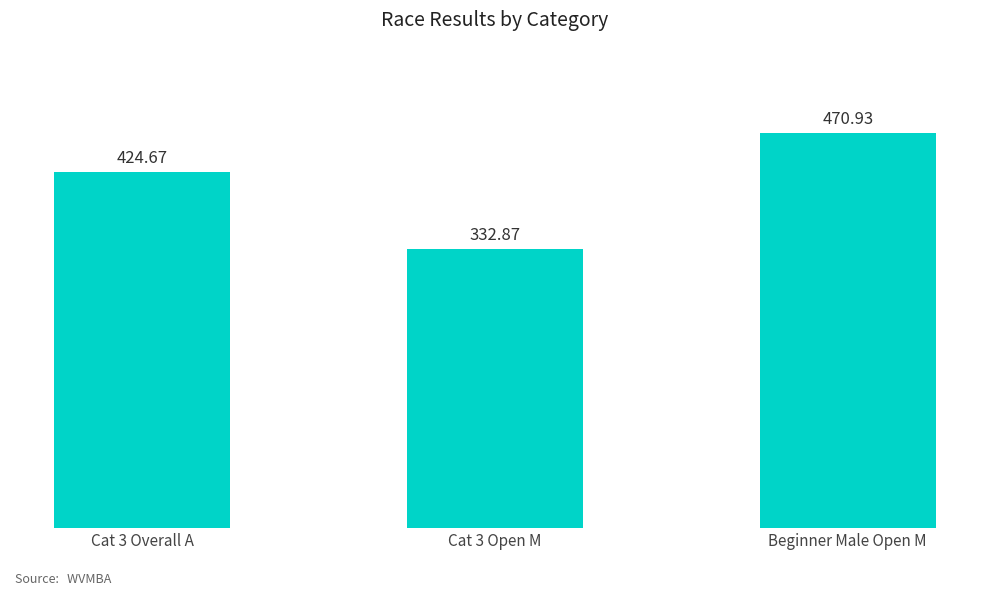

What is the average value?

409.5